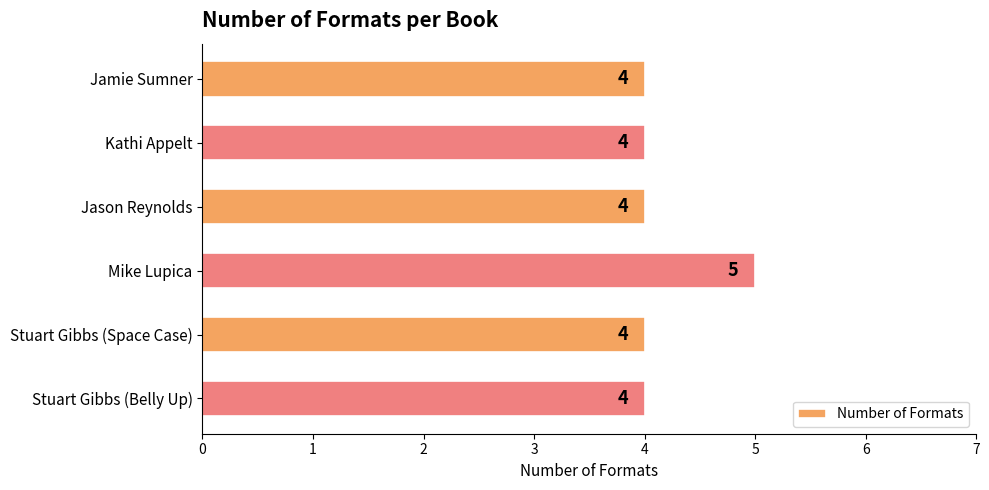

Which category has the highest value across all series?

Mike Lupica